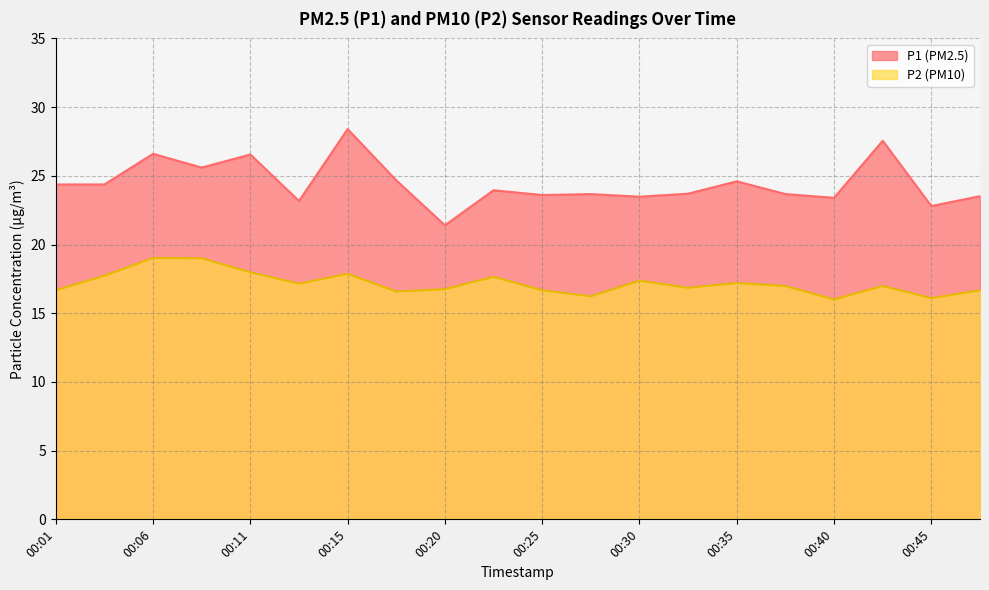

How many lines are shown in the chart?

2